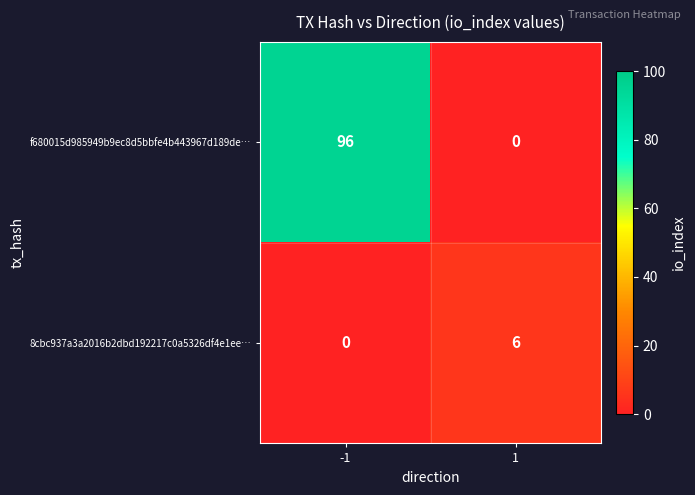

Reading left to right, extract all data points from this chart.

f680015d985949b9ec8d5bbfe4b443967d189de…: 96	0
8cbc937a3a2016b2dbd192217c0a5326df4e1ee…: 0	6